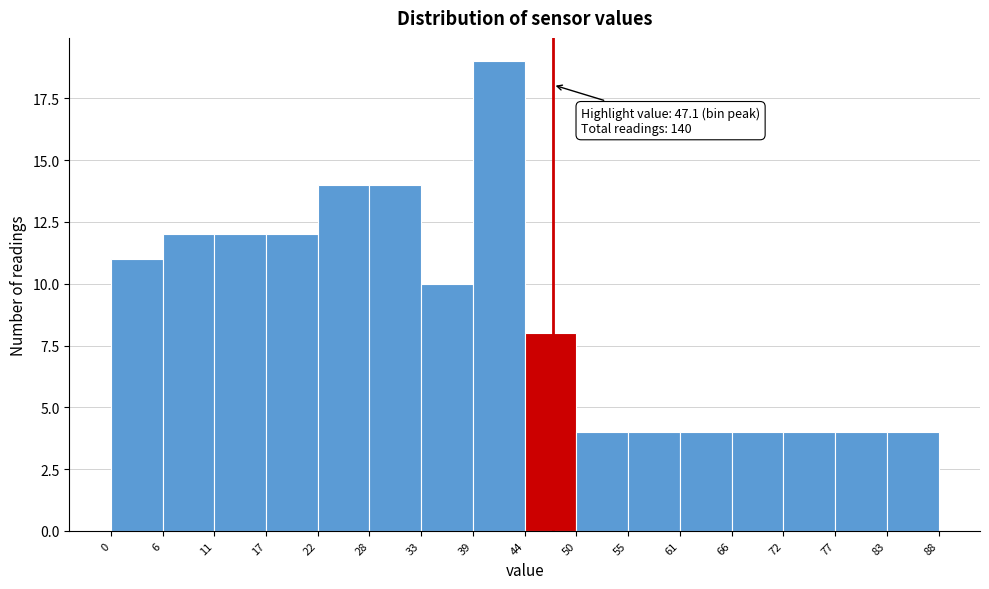

Which range on the x-axis has the tallest bar?

39 to 44